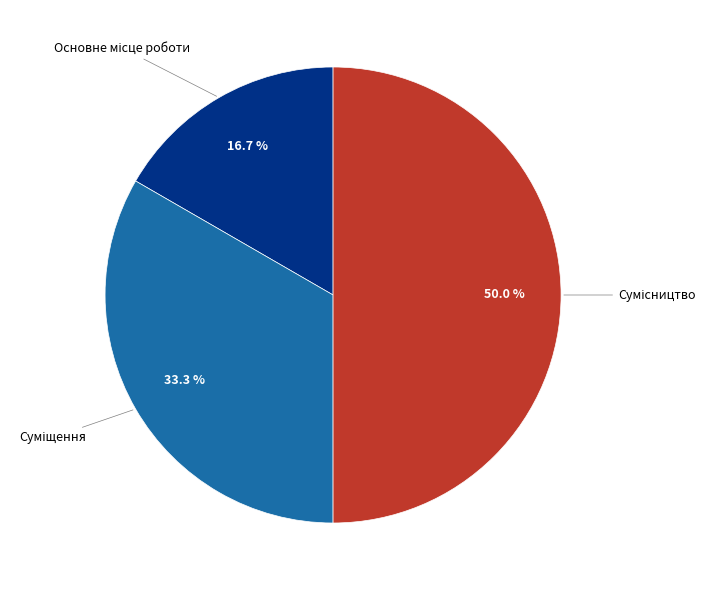

How many segments does this pie chart have?

3